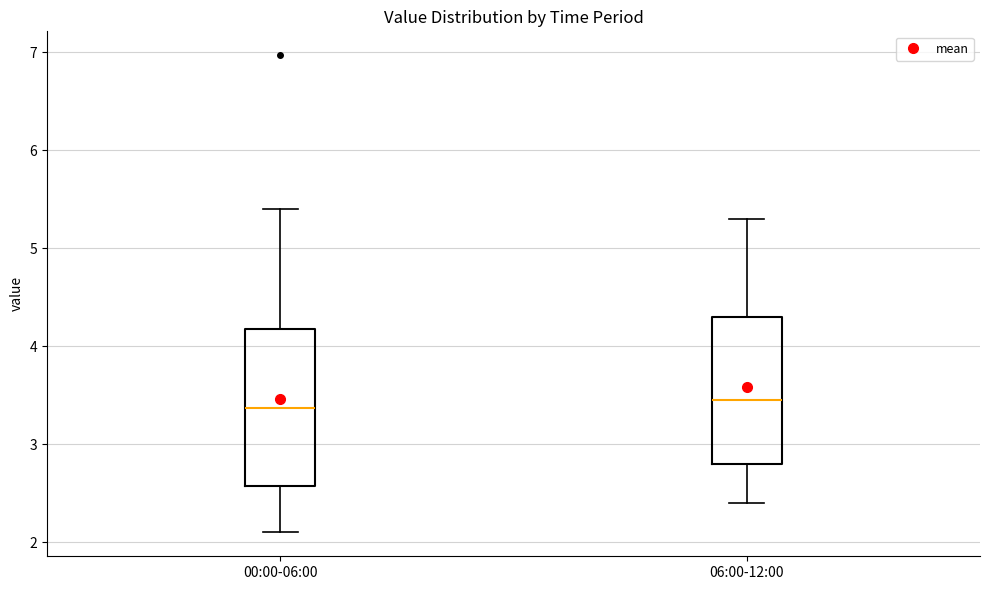

Which box is the tallest, from its lower edge to its upper edge?

00:00-06:00